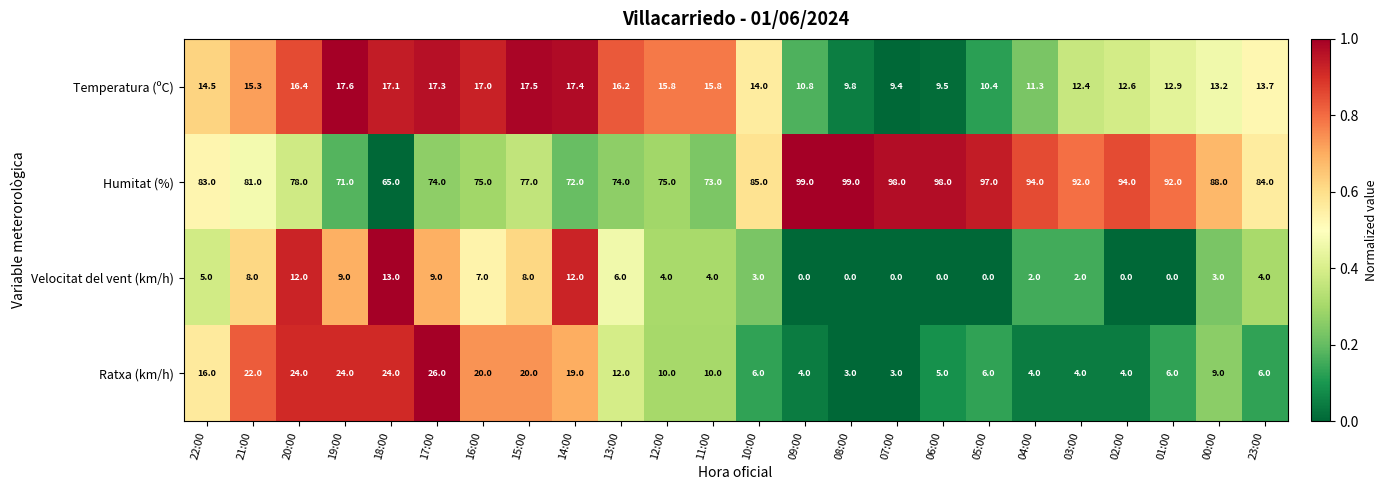

Is it true that Velocitat del vent (km/h) equals 0.0 at 09:00?

True